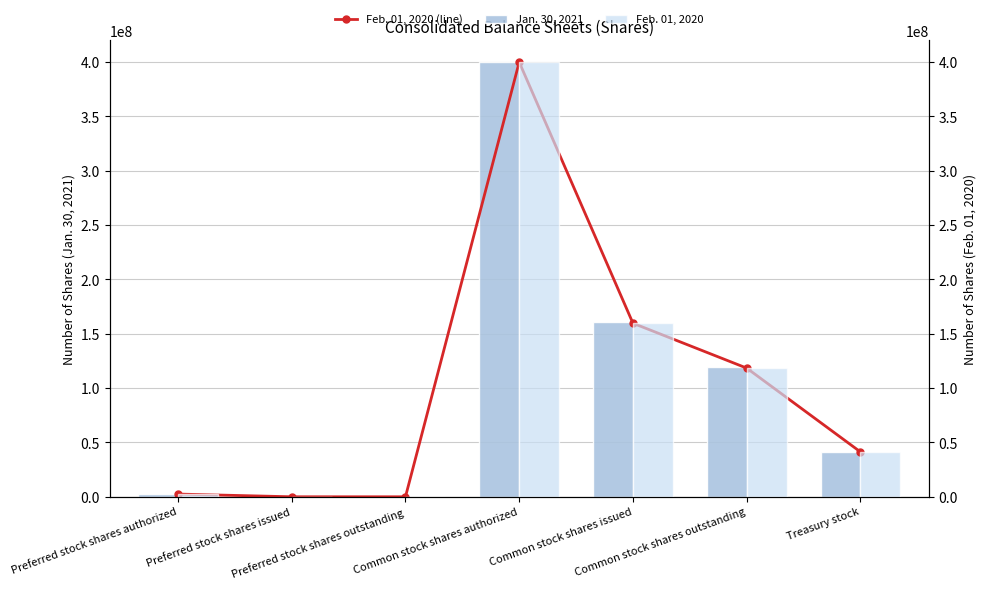

Which series has the widest spread of values?

Feb. 01, 2020 (line)